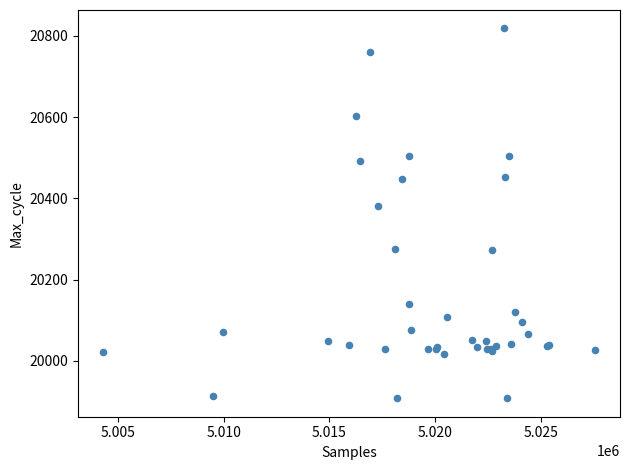

What Y value in the scatter plot is closest to 20363?

20380